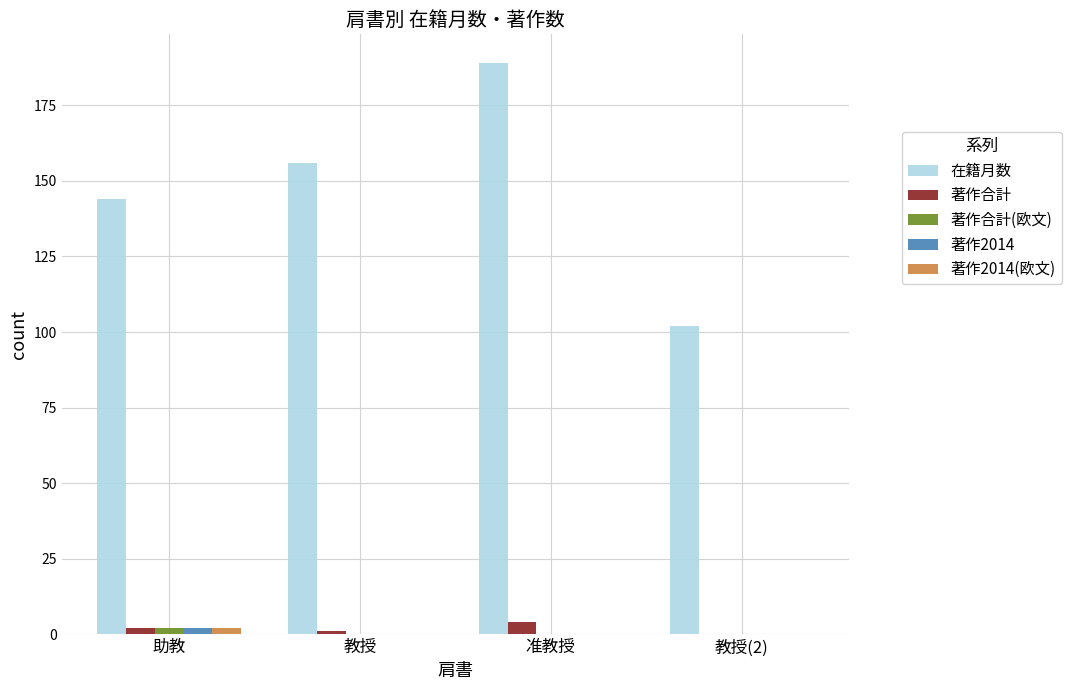

Is it true that 在籍月数 equals 35 at 助教?

False